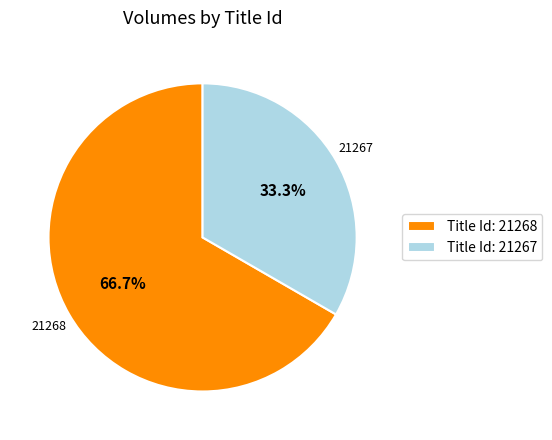

What percentage is NOT represented by Title Id: 21268?

33.3%